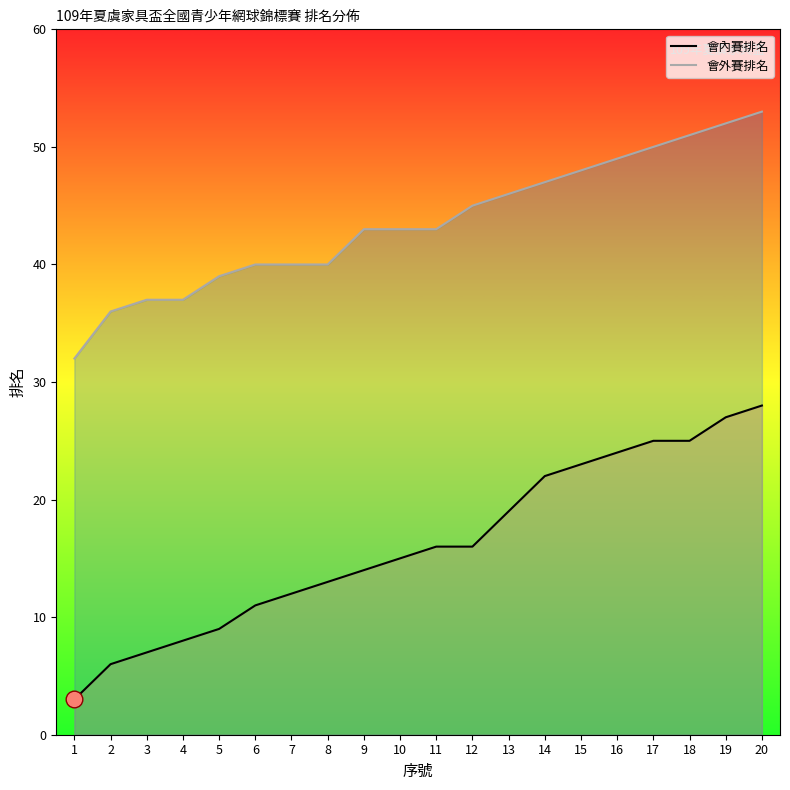

What is the value of the 會外賽排名 point at the 18th from the left?

51